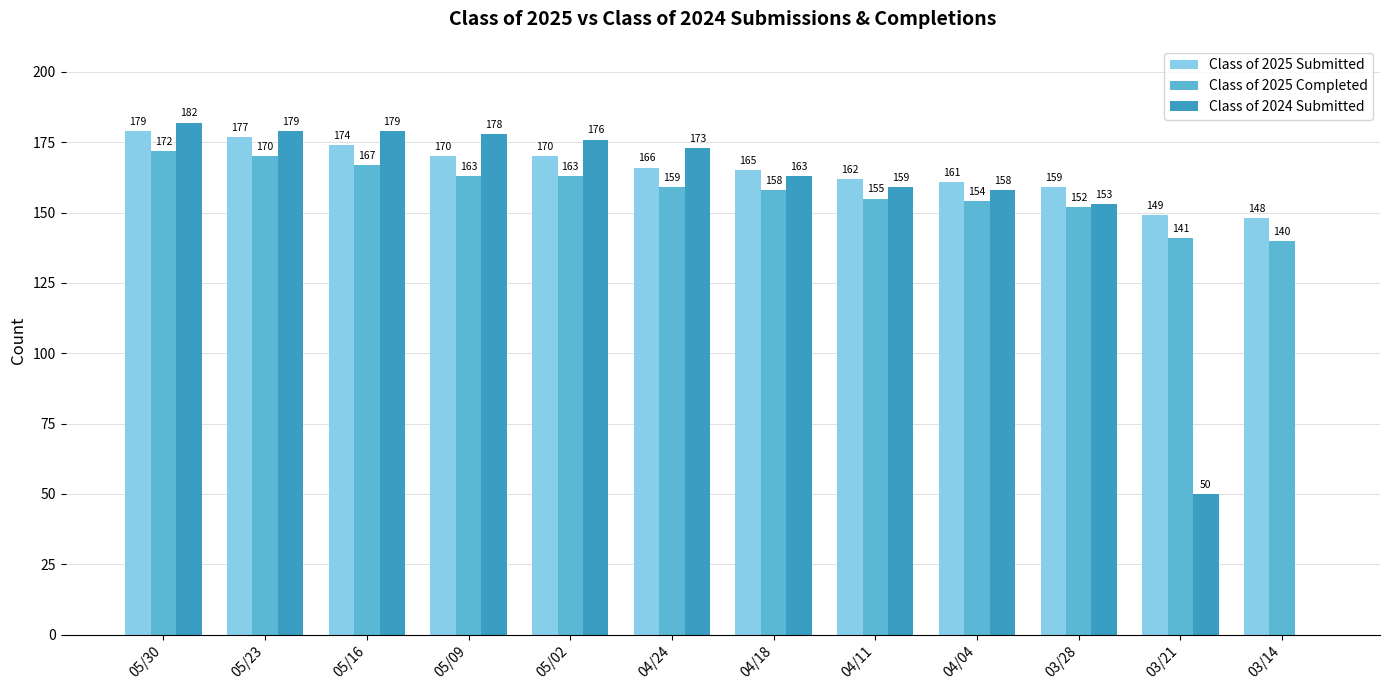

Which series has the largest range (max minus min)?

Class of 2024 Submitted